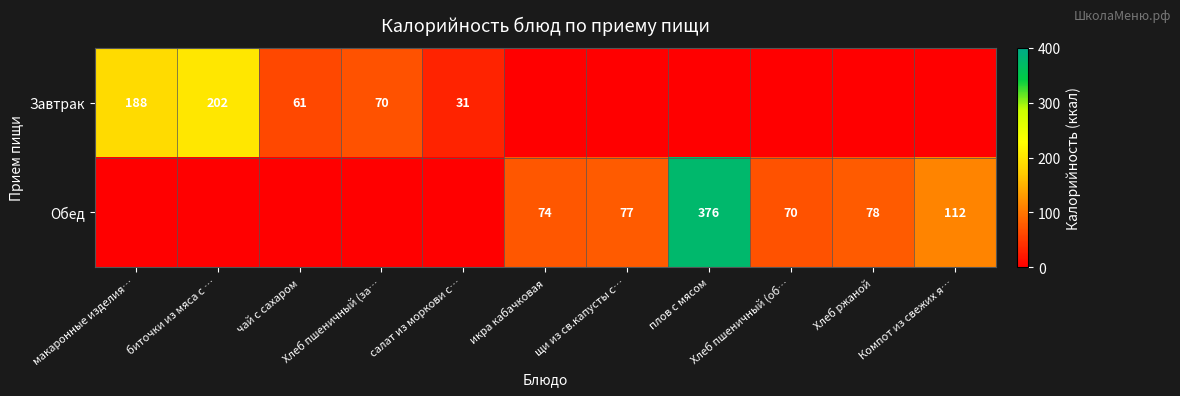

True or false: Обед has a value of 105 at щи из св.капусты с….

False